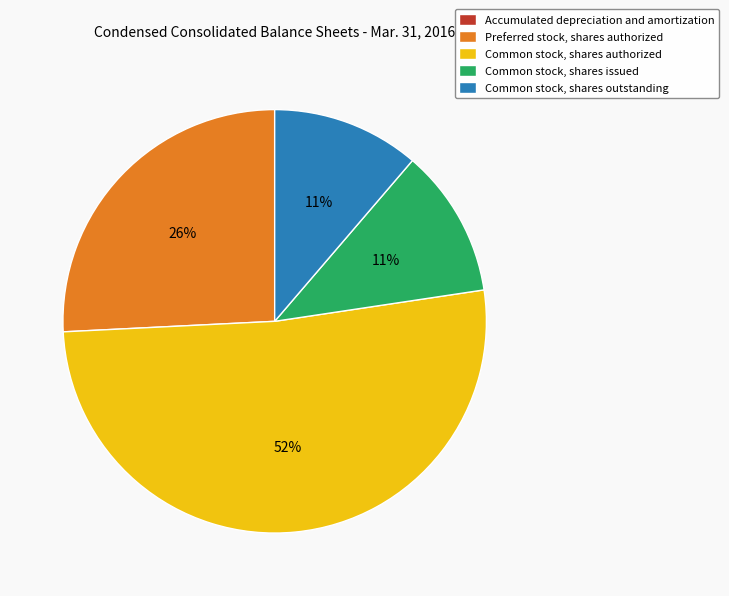

True or false: Common stock, shares issued accounts for 1% of the total.

False